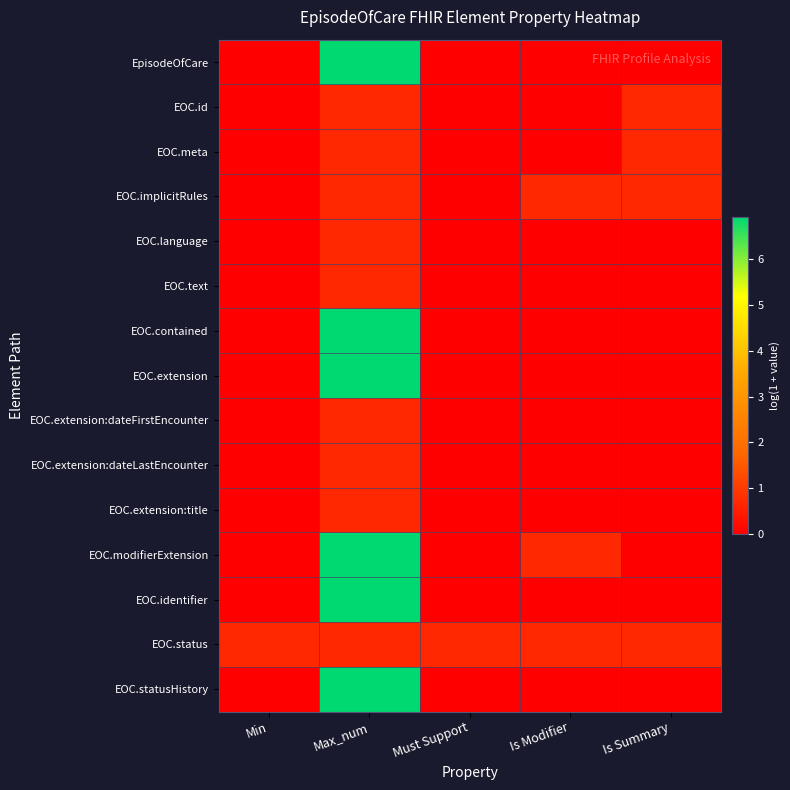

Reading left to right, extract all data points from this chart.

EpisodeOfCare: Min=0.0	Max_num=6.9	Must Support=0.0	Is Modifier=0.0	Is Summary=0.0
EOC.id: Min=0.0	Max_num=0.7	Must Support=0.0	Is Modifier=0.0	Is Summary=0.7
EOC.meta: Min=0.0	Max_num=0.7	Must Support=0.0	Is Modifier=0.0	Is Summary=0.7
EOC.implicitRules: Min=0.0	Max_num=0.7	Must Support=0.0	Is Modifier=0.7	Is Summary=0.7
EOC.language: Min=0.0	Max_num=0.7	Must Support=0.0	Is Modifier=0.0	Is Summary=0.0
EOC.text: Min=0.0	Max_num=0.7	Must Support=0.0	Is Modifier=0.0	Is Summary=0.0
EOC.contained: Min=0.0	Max_num=6.9	Must Support=0.0	Is Modifier=0.0	Is Summary=0.0
EOC.extension: Min=0.0	Max_num=6.9	Must Support=0.0	Is Modifier=0.0	Is Summary=0.0
EOC.extension:dateFirstEncounter: Min=0.0	Max_num=0.7	Must Support=0.0	Is Modifier=0.0	Is Summary=0.0
EOC.extension:dateLastEncounter: Min=0.0	Max_num=0.7	Must Support=0.0	Is Modifier=0.0	Is Summary=0.0
EOC.extension:title: Min=0.0	Max_num=0.7	Must Support=0.0	Is Modifier=0.0	Is Summary=0.0
EOC.modifierExtension: Min=0.0	Max_num=6.9	Must Support=0.0	Is Modifier=0.7	Is Summary=0.0
EOC.identifier: Min=0.0	Max_num=6.9	Must Support=0.0	Is Modifier=0.0	Is Summary=0.0
EOC.status: Min=0.7	Max_num=0.7	Must Support=0.7	Is Modifier=0.7	Is Summary=0.7
EOC.statusHistory: Min=0.0	Max_num=6.9	Must Support=0.0	Is Modifier=0.0	Is Summary=0.0